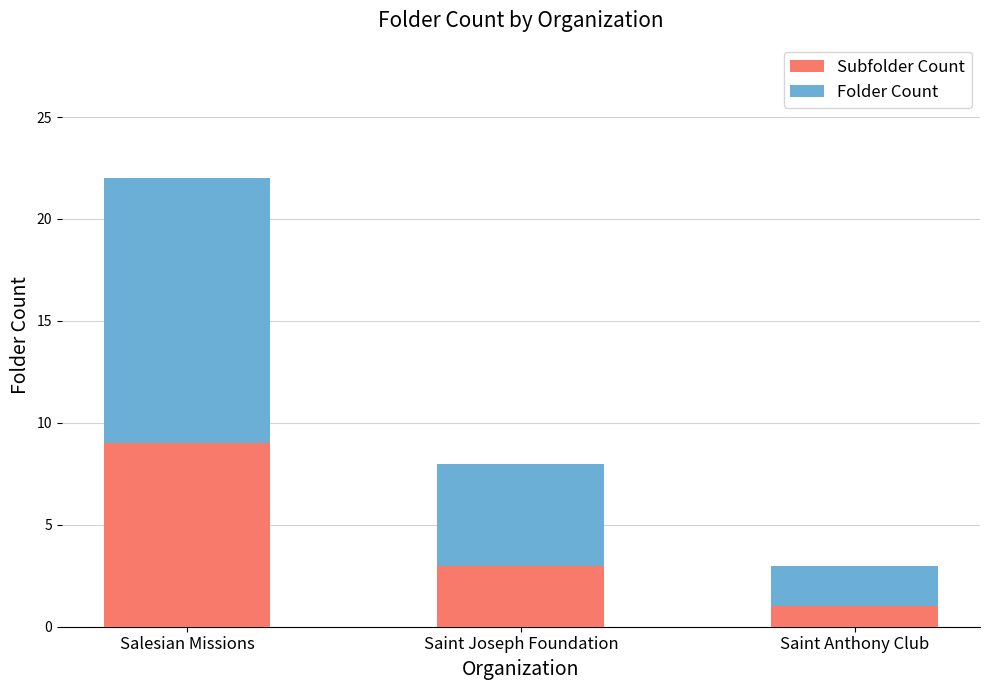

What is the sum of all Subfolder Count values?

13